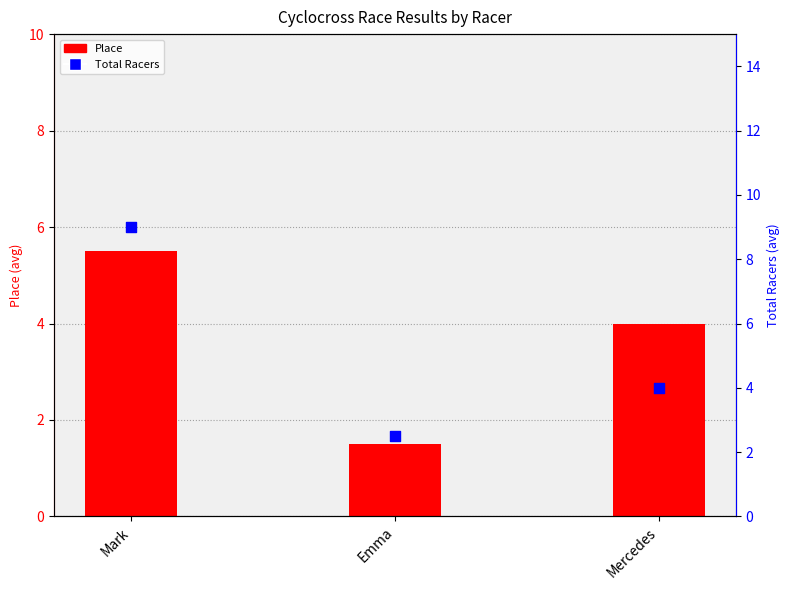

Which series contains the highest Y value?

Total Racers